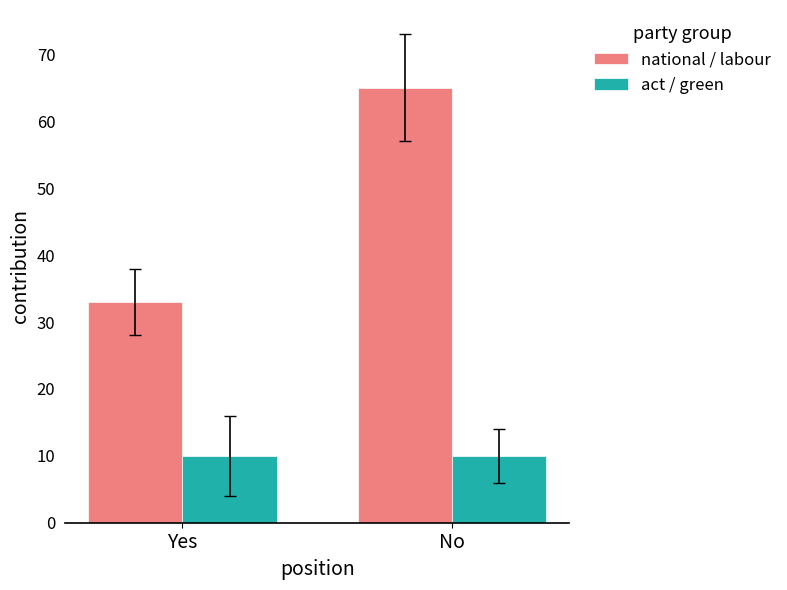

What position from the right is Yes?

2